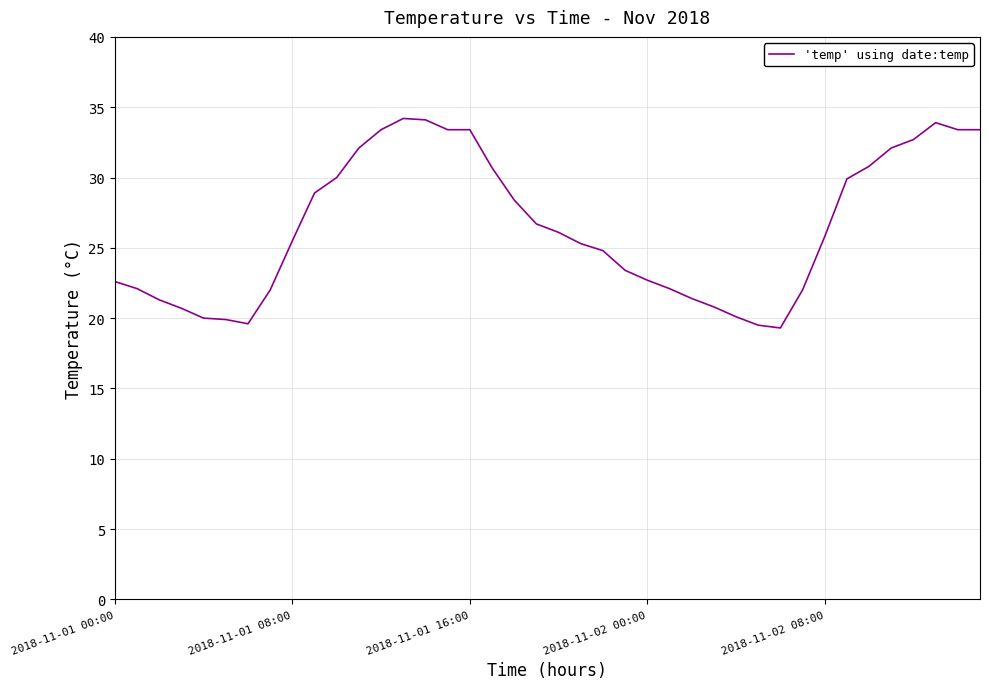

What is the minimum value shown in the chart?

19.3